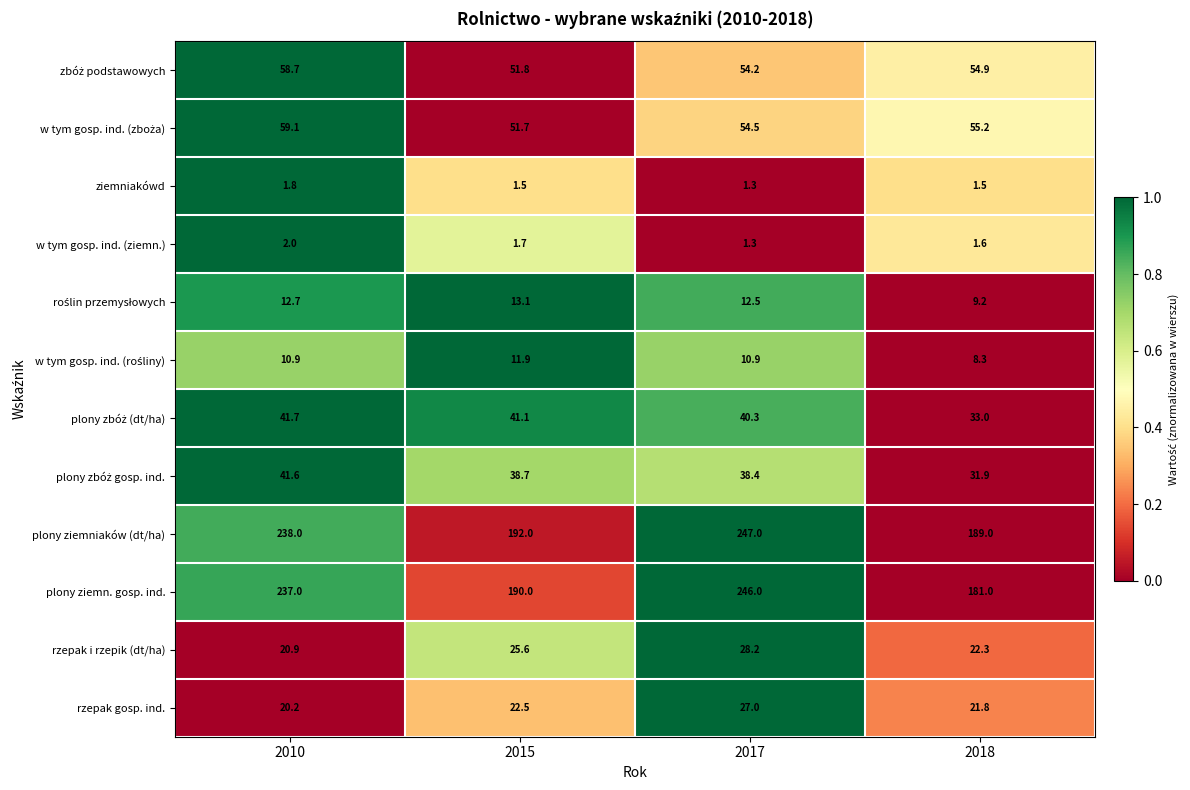

What value does the ziemniakówd series have at 2018?

1.5